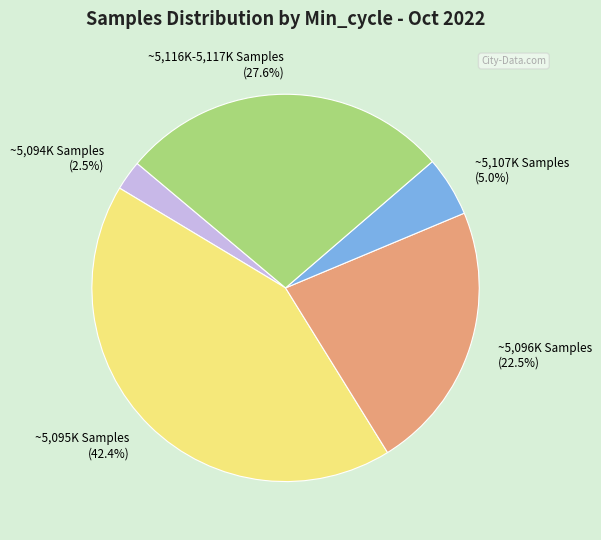

Is ~5,116K-5,117K Samples the majority of the pie?

No